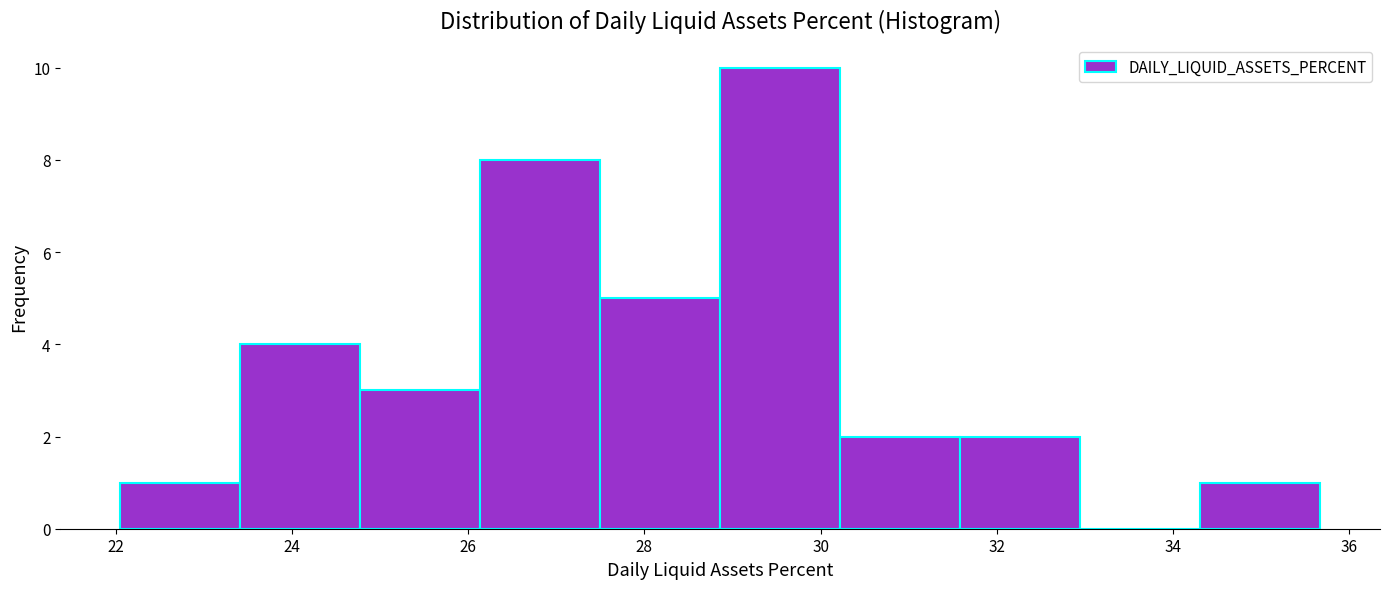

Reading left to right, transcribe this chart: for each bar, give the range it covers on the x-axis and its height. Neither the bar edges nor the heights are printed on the chart, so give them approximately, as read against the axes.

22.0 to 23.4: 1
23.4 to 24.8: 4
24.8 to 26.2: 3
26.2 to 27.4: 8
27.4 to 28.8: 5
28.8 to 30.2: 10
30.2 to 31.6: 2
31.6 to 33.0: 2
33.0 to 34.4: 0
34.4 to 35.6: 1